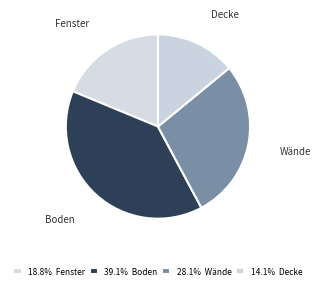

The Decke slice represents 22% of the pie. True or false?

False